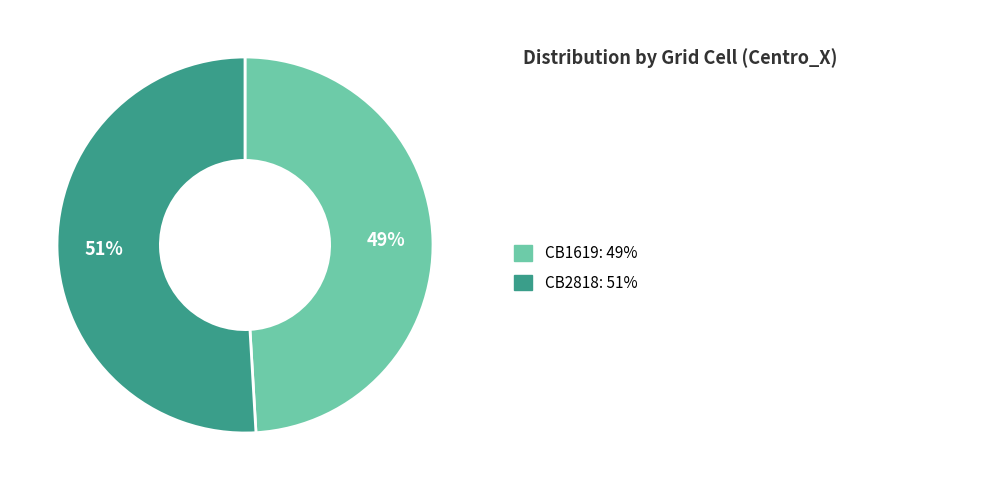

To the nearest percent, what is the difference between the largest and smallest slice percentages?

2%